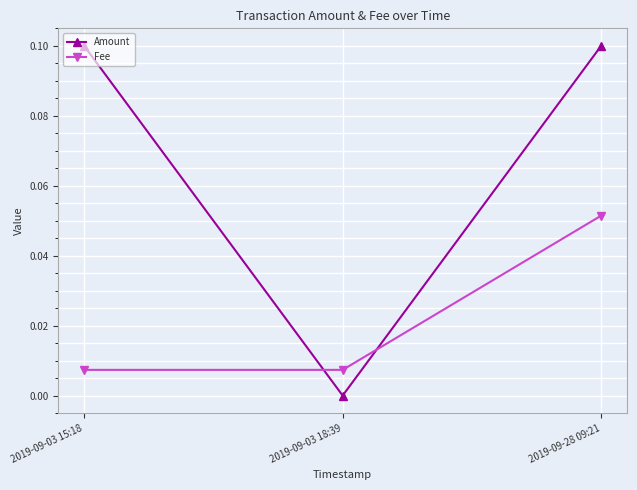

What are all the series names shown in the legend?

Amount, Fee